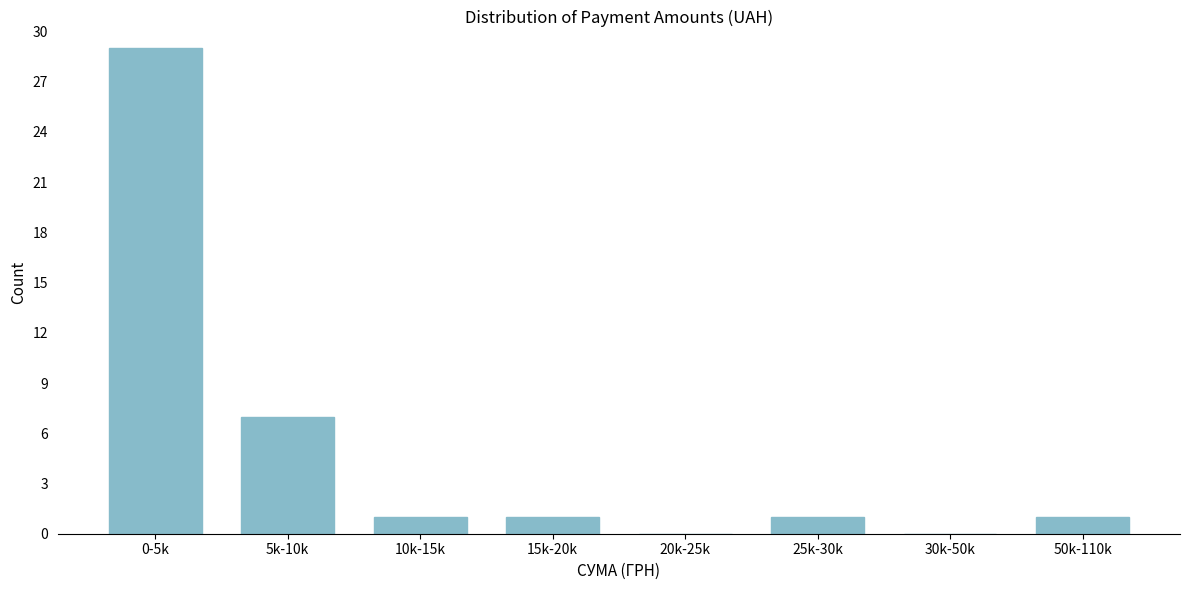

Reading left to right, what are all the values shown in this chart?

0-5k=29	5k-10k=7	10k-15k=1	15k-20k=1	20k-25k=0	25k-30k=1	30k-50k=0	50k-110k=1